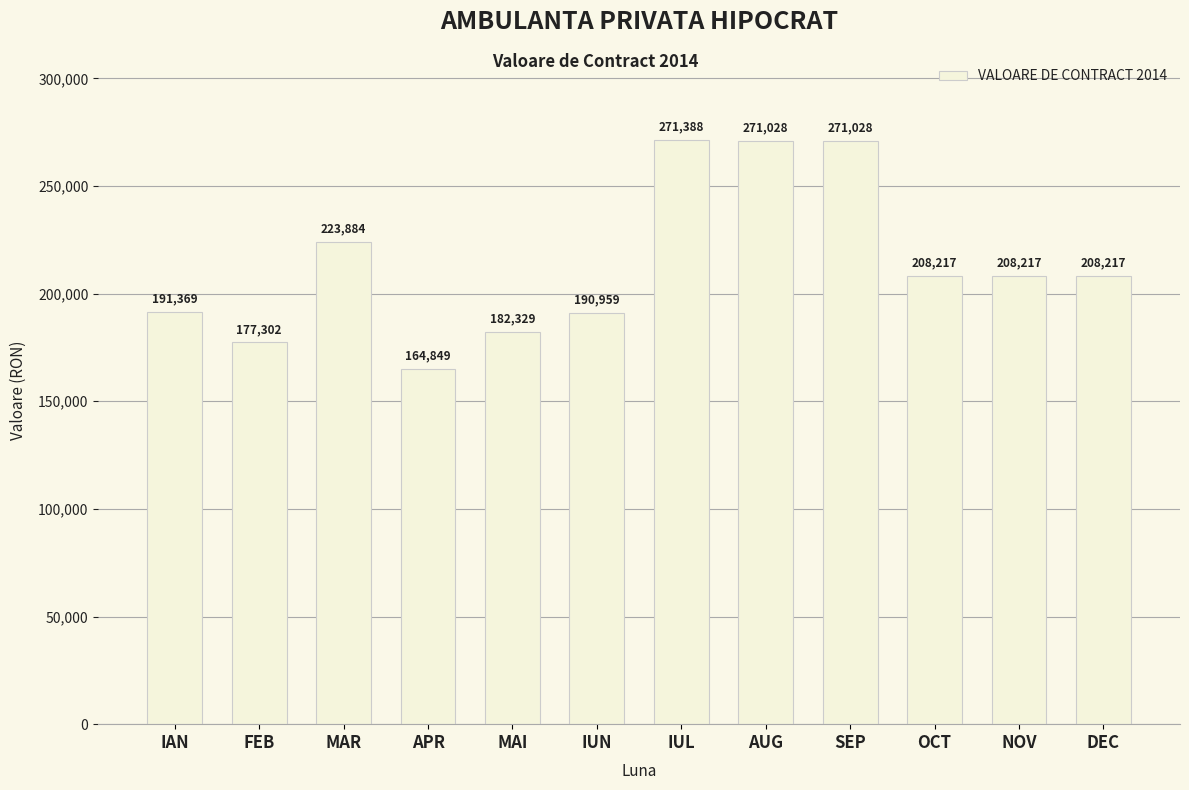

What is the difference between the maximum and second lowest values?

94086.1